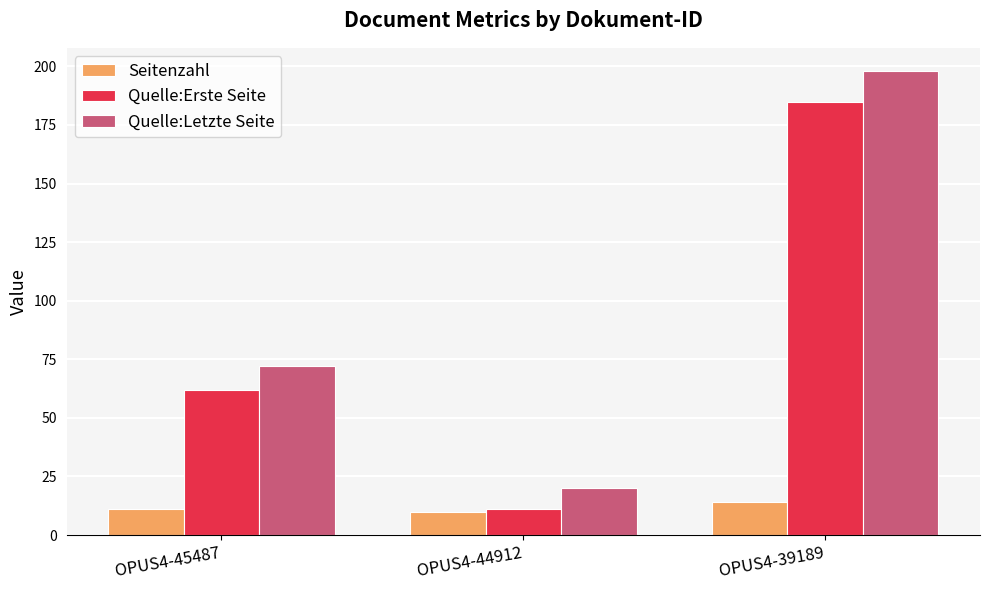

Is it true that Quelle:Letzte Seite equals 119 at OPUS4-45487?

False